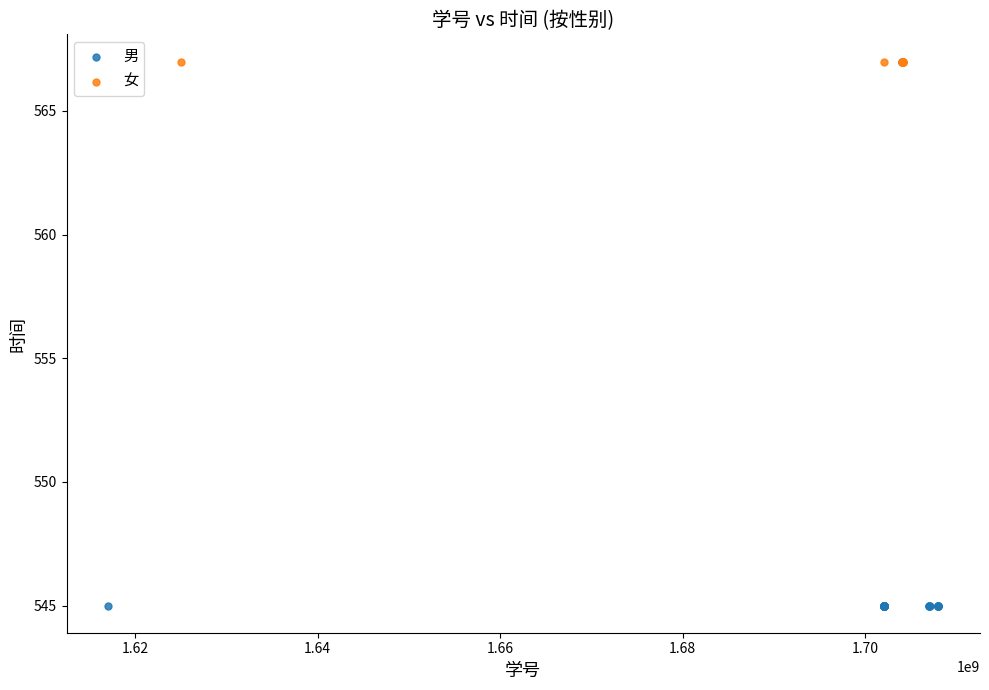

Which series contains the lowest Y value?

男